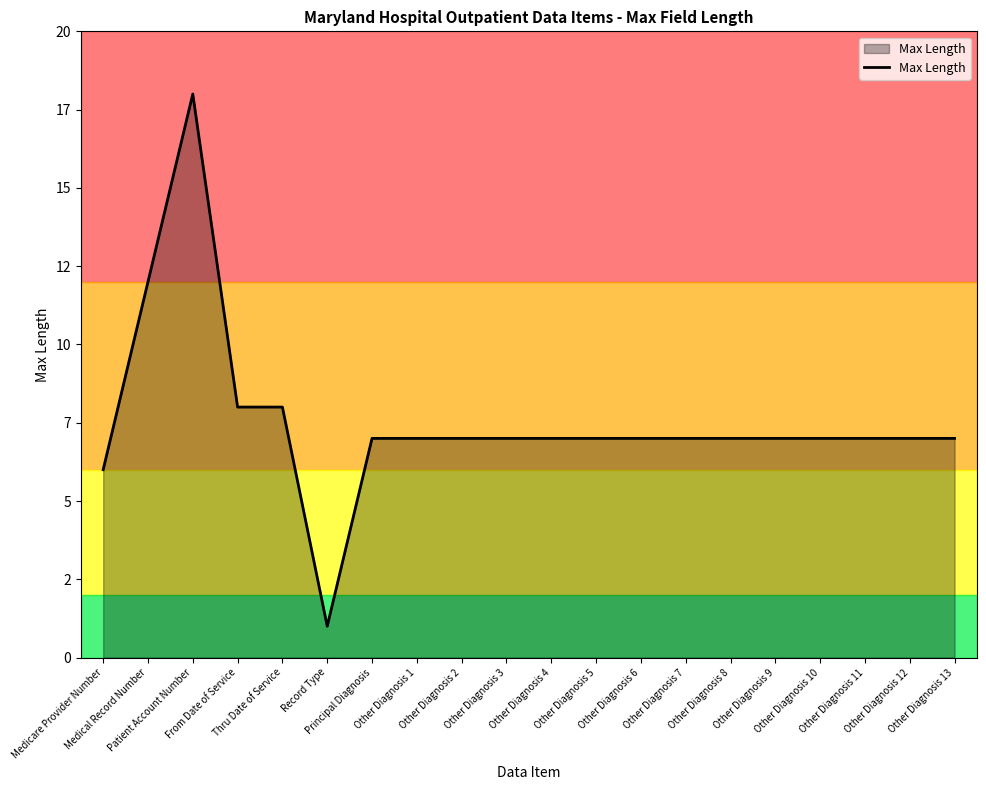

The chart shows a value of 12 at Medical Record Number. True or false?

True